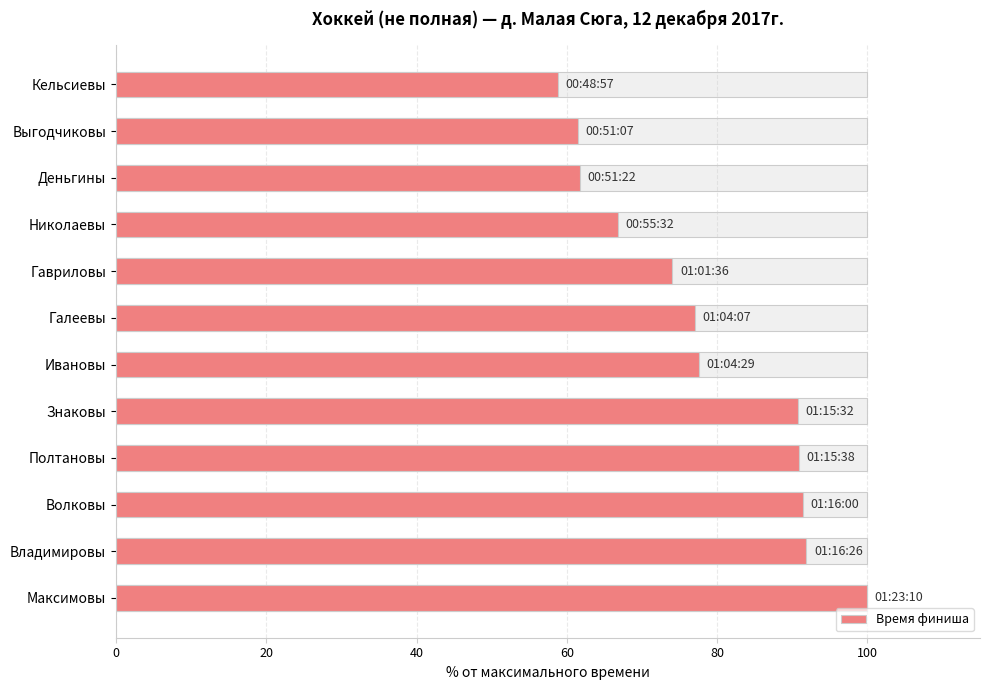

What is the difference between the second highest and second lowest values?

30.4